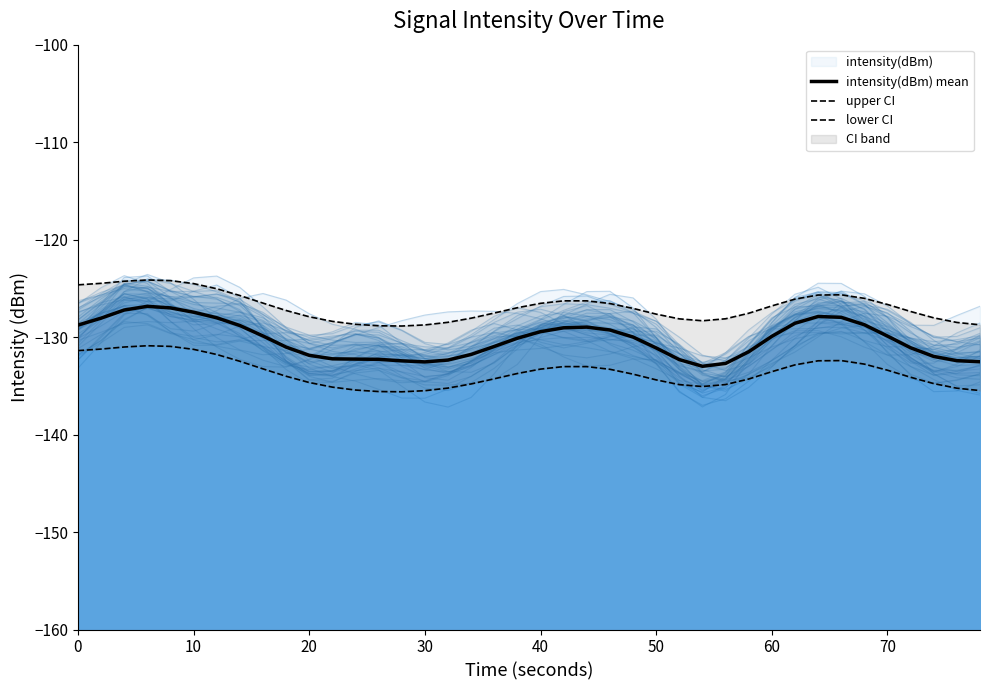

Rank the series by their average value, from highest to lowest.

upper CI, intensity(dBm) mean, lower CI